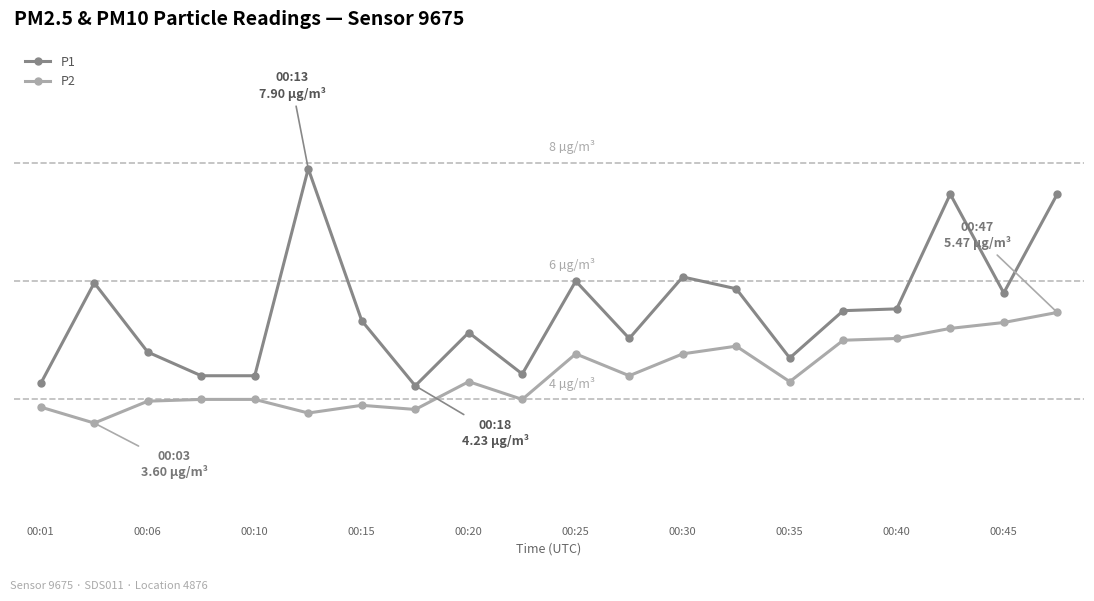

What are all the series names shown in the legend?

P1, P2